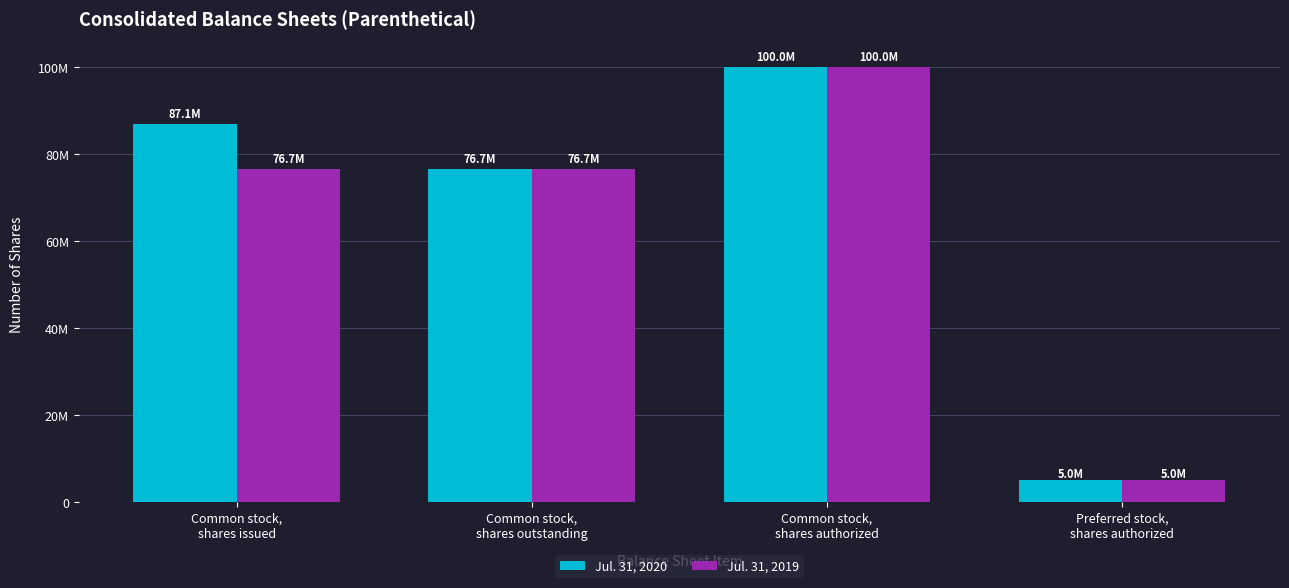

Rank the series at Common stock,
shares outstanding from lowest to highest value.

Jul. 31, 2020, Jul. 31, 2019